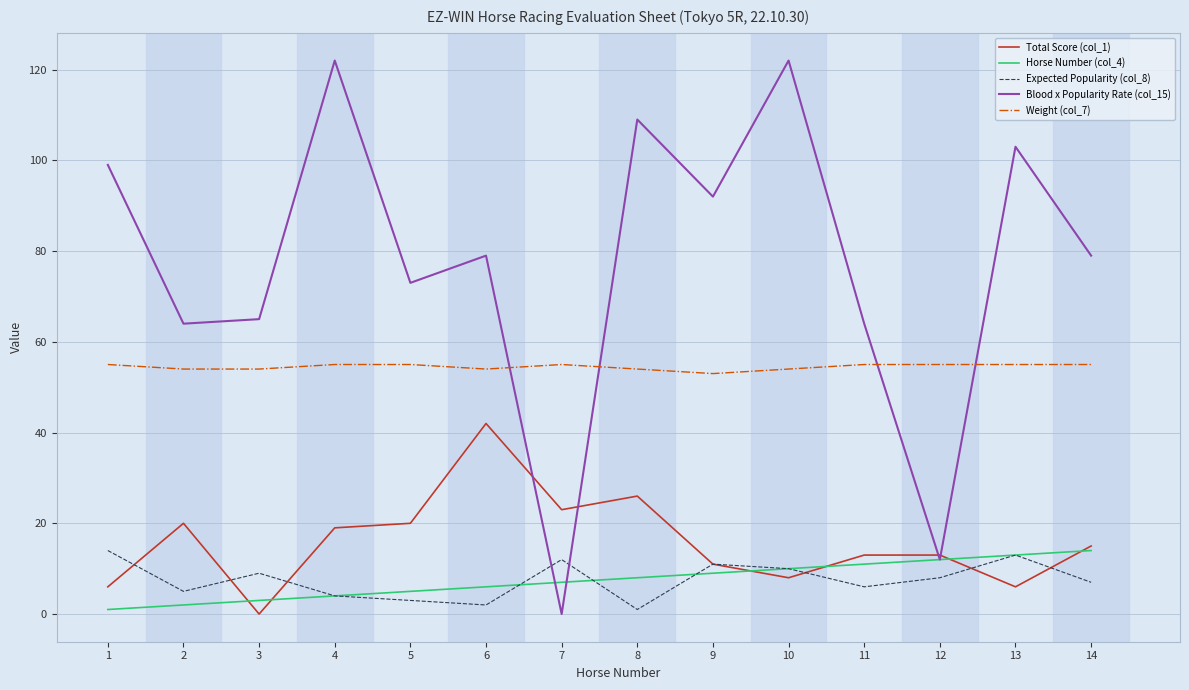

What is the spread (max minus min) of values at 5?

70